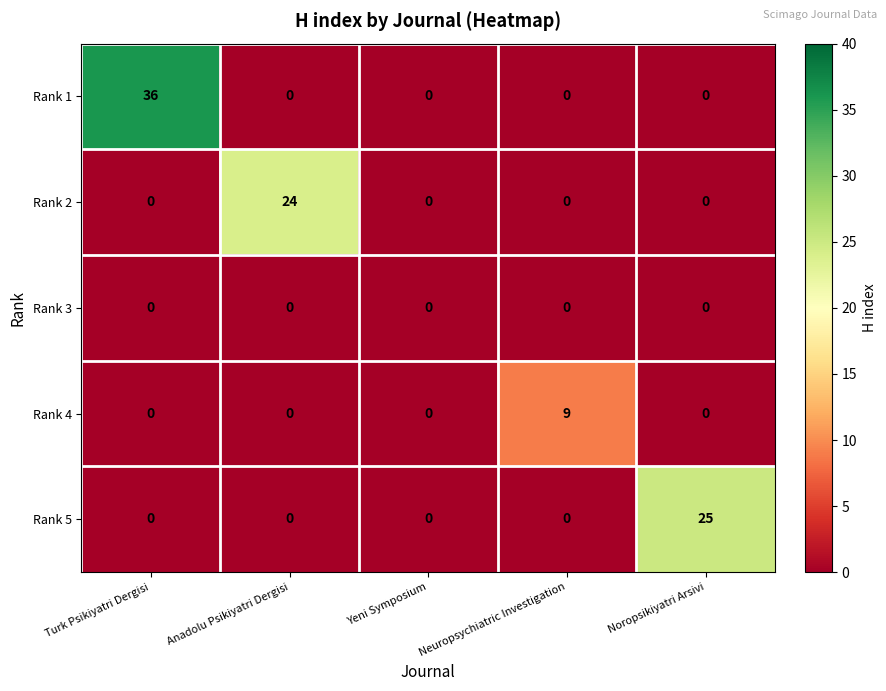

What is the difference between the maximum and minimum values in the Rank 2 series?

24